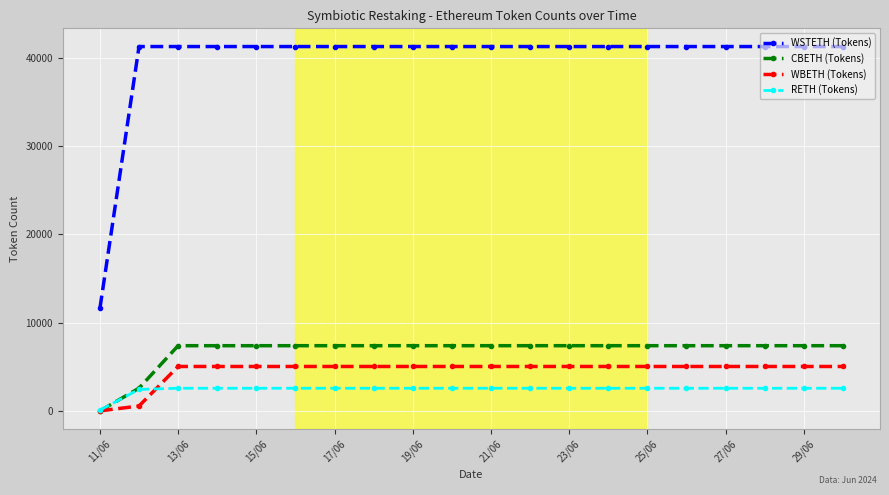

Rank the series by their maximum value, from lowest to highest.

RETH (Tokens), WBETH (Tokens), CBETH (Tokens), WSTETH (Tokens)